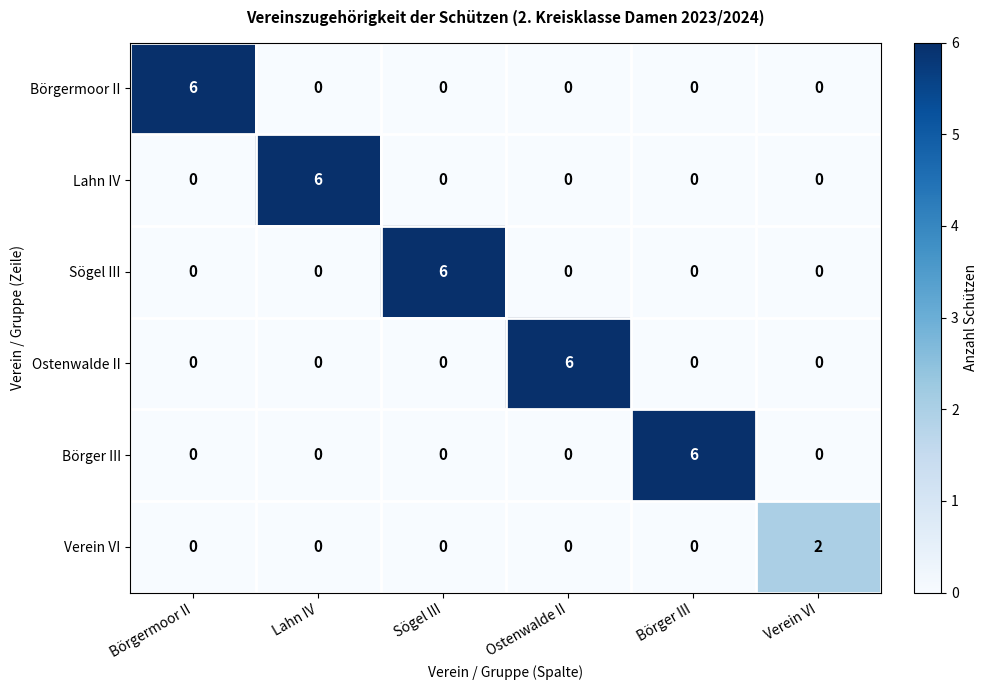

What is the difference between the maximum and minimum values in the Sögel III series?

6